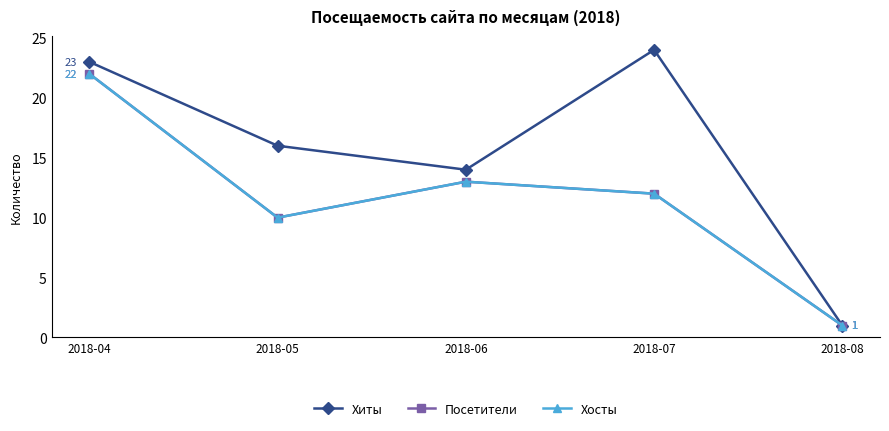

At which label does Хосты first exceed 12?

2018-04